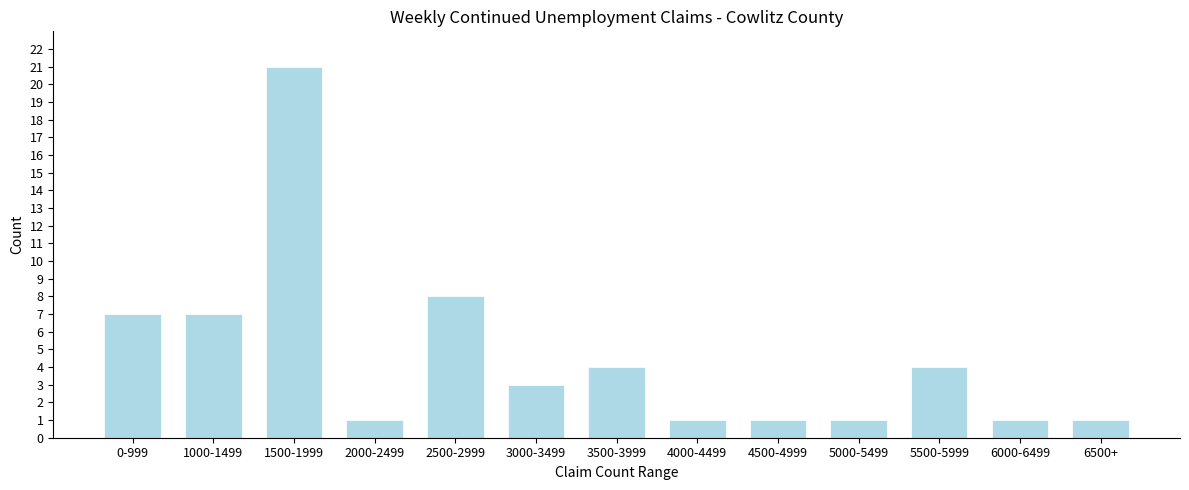

Reading left to right, extract all data points from this chart.

0-999=7	1000-1499=7	1500-1999=21	2000-2499=1	2500-2999=8	3000-3499=3	3500-3999=4	4000-4499=1	4500-4999=1	5000-5499=1	5500-5999=4	6000-6499=1	6500+=1